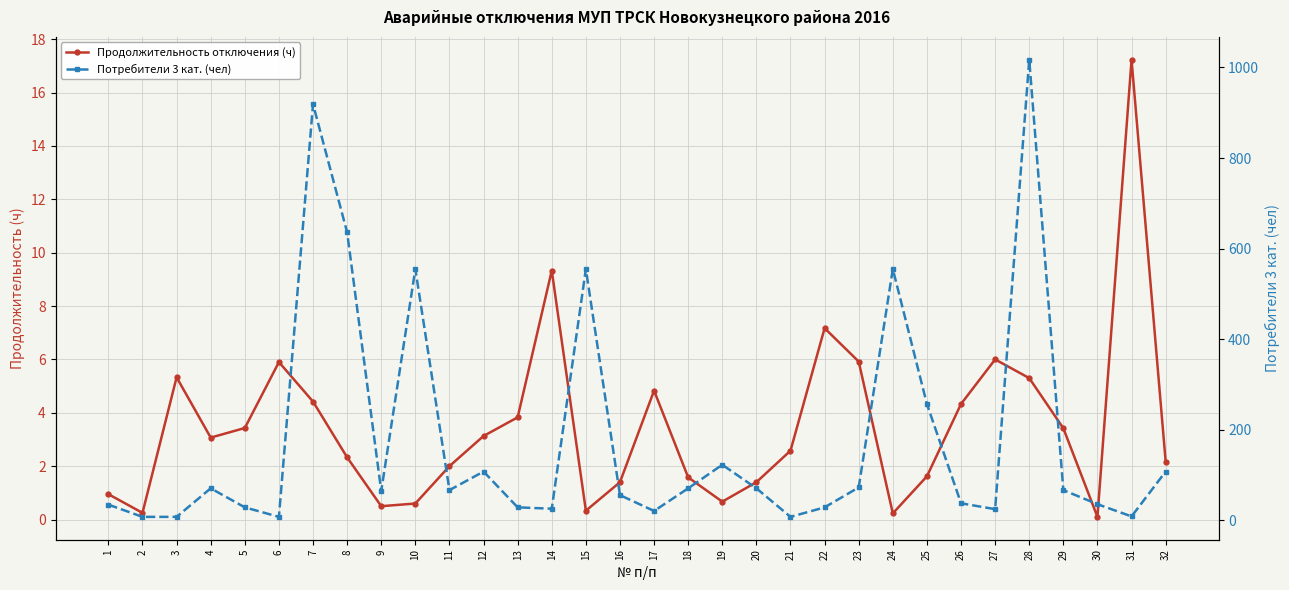

What is the difference between the second highest and minimum values in the Потребители 3 кат. (чел) series?

911.0